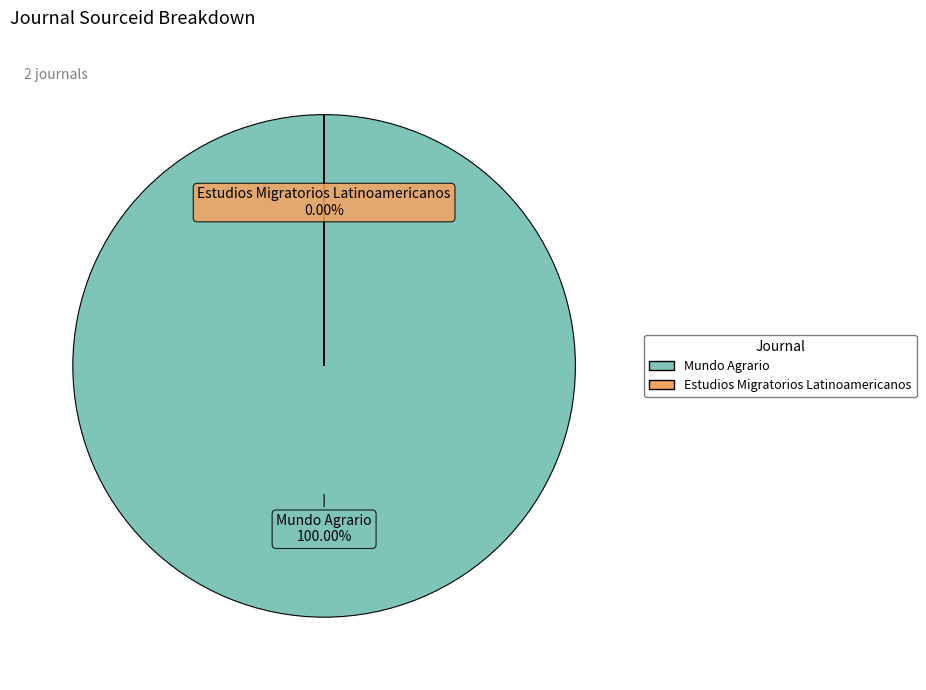

What percentage is the Mundo Agrario slice, to the nearest percent?

100%